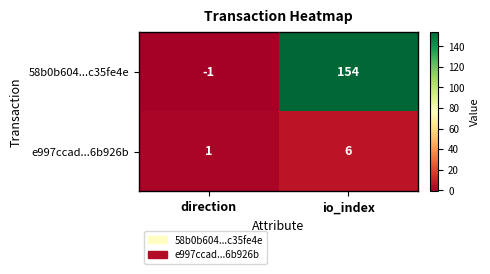

Which category has the lowest value in the 58b0b604...c35fe4e series?

direction